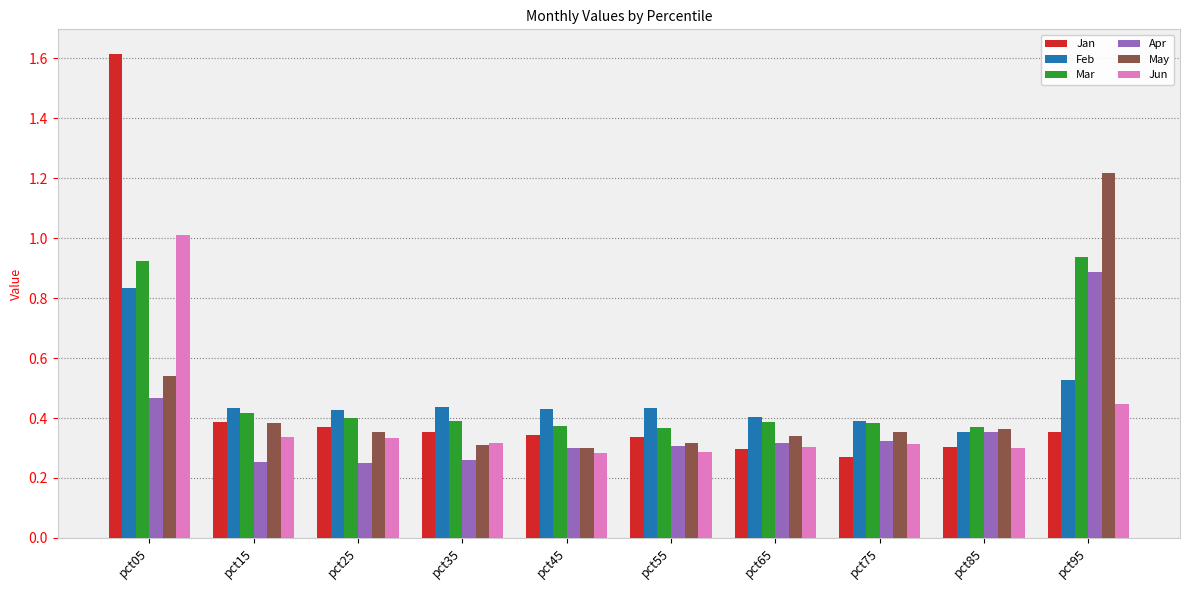

Which series has the largest range (max minus min)?

Jan